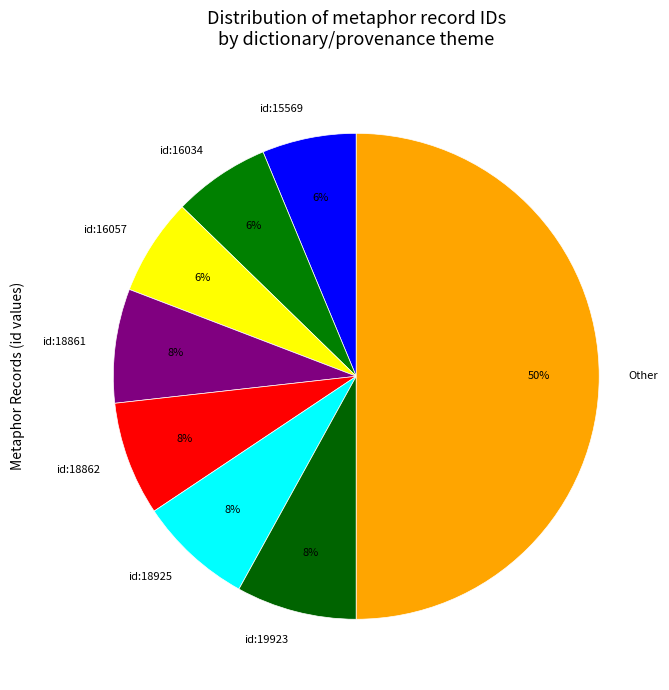

Does id:16034 account for over 50% of the chart?

No